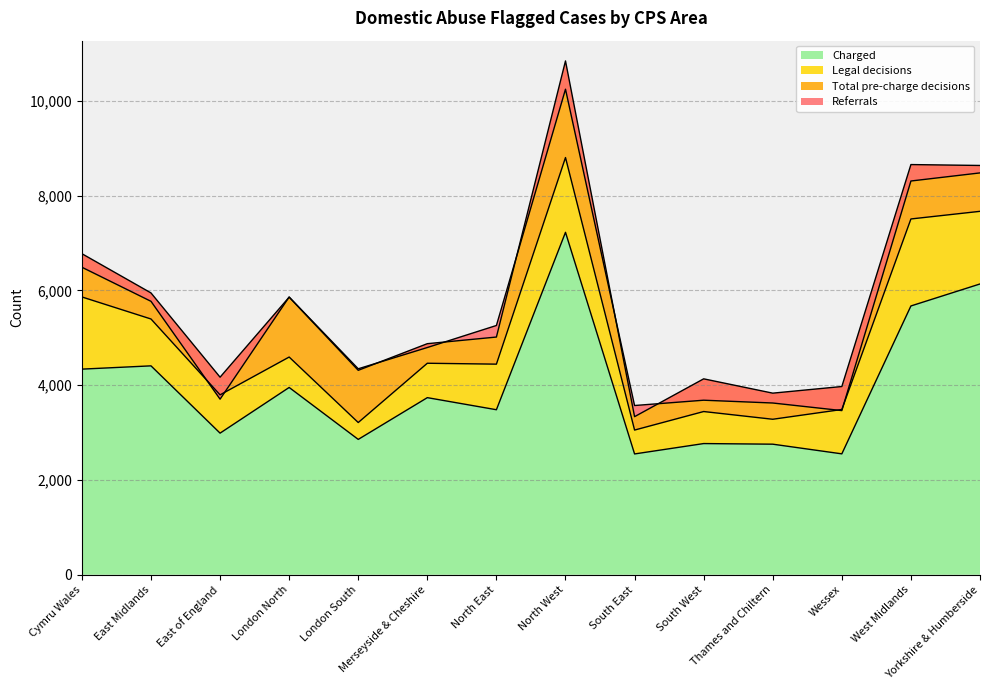

What is the label of the 13th point from the left?

West Midlands